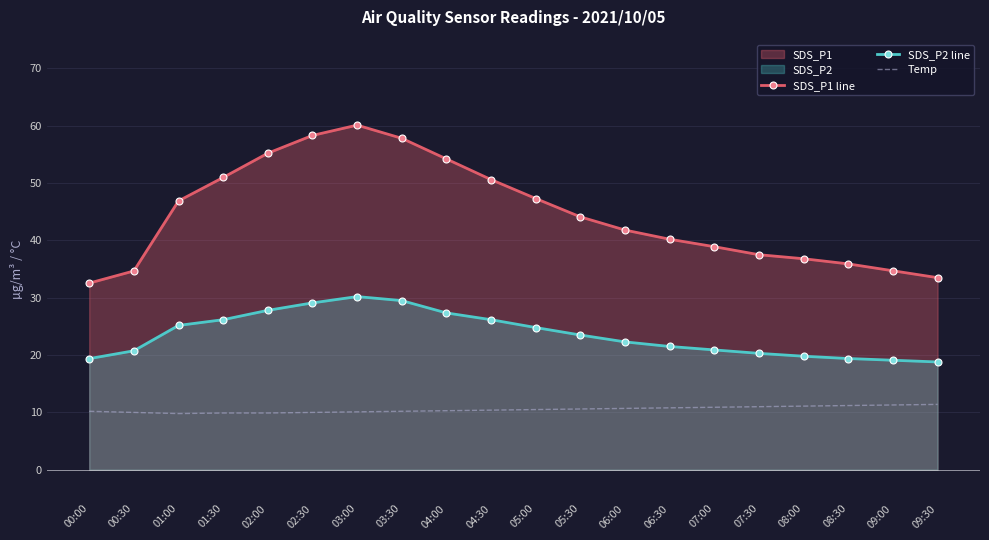

How many values in the SDS_P1 line series exceed 44?

10